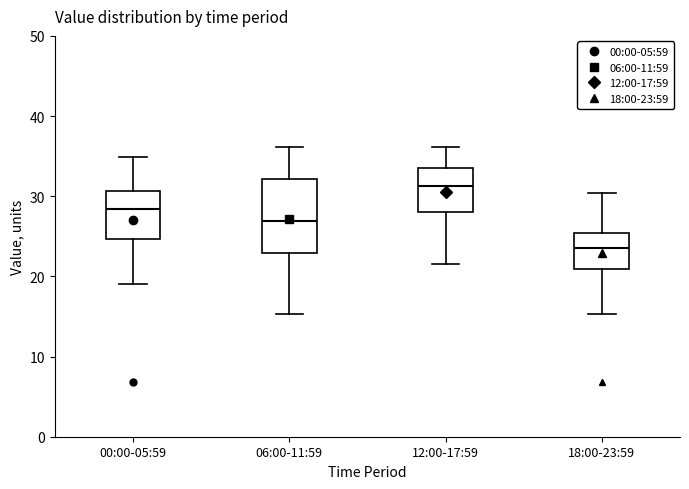

Reading left to right, transcribe this box plot: for each box, give where its median line is, the range the box spans, and where its two whiskers end, as read against the y-axis. The values are not printed on the chart, so give them approximately, as read against the axis.

00:00-05:59: median 28, box 25 to 31, whiskers 19 to 35
06:00-11:59: median 27, box 23 to 32, whiskers 15 to 36
12:00-17:59: median 31, box 28 to 34, whiskers 22 to 36
18:00-23:59: median 24, box 21 to 25, whiskers 15 to 30